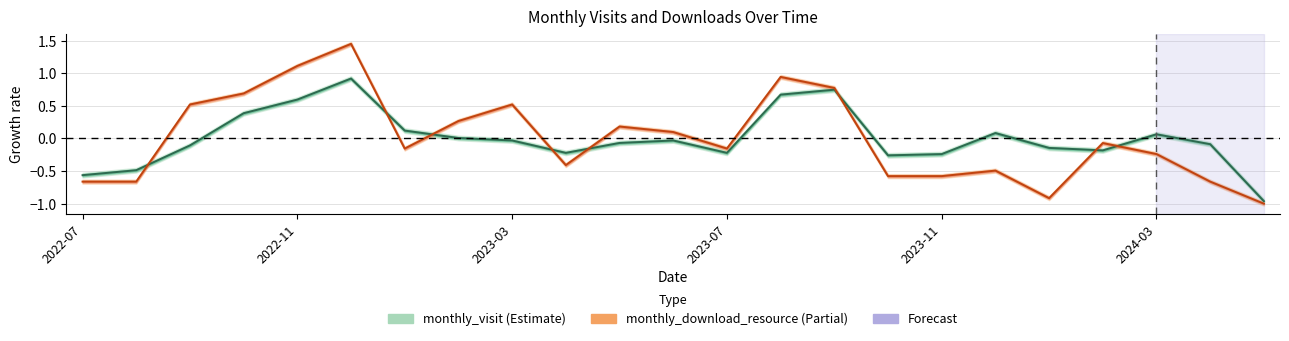

The monthly_download_resource series shows -0.4 at 2024-03. True or false?

False